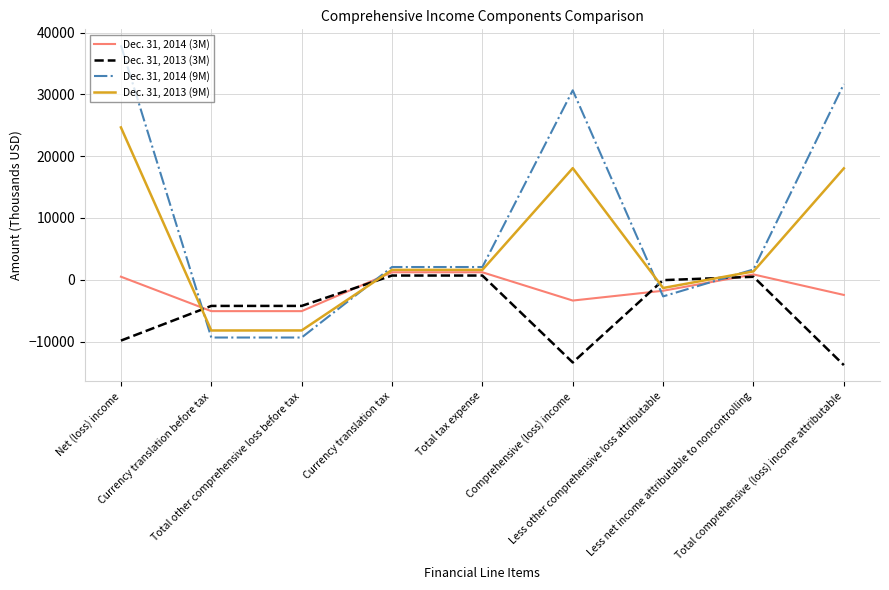

True or false: Dec. 31, 2013 (3M) and Dec. 31, 2013 (9M) cross at least once.

True